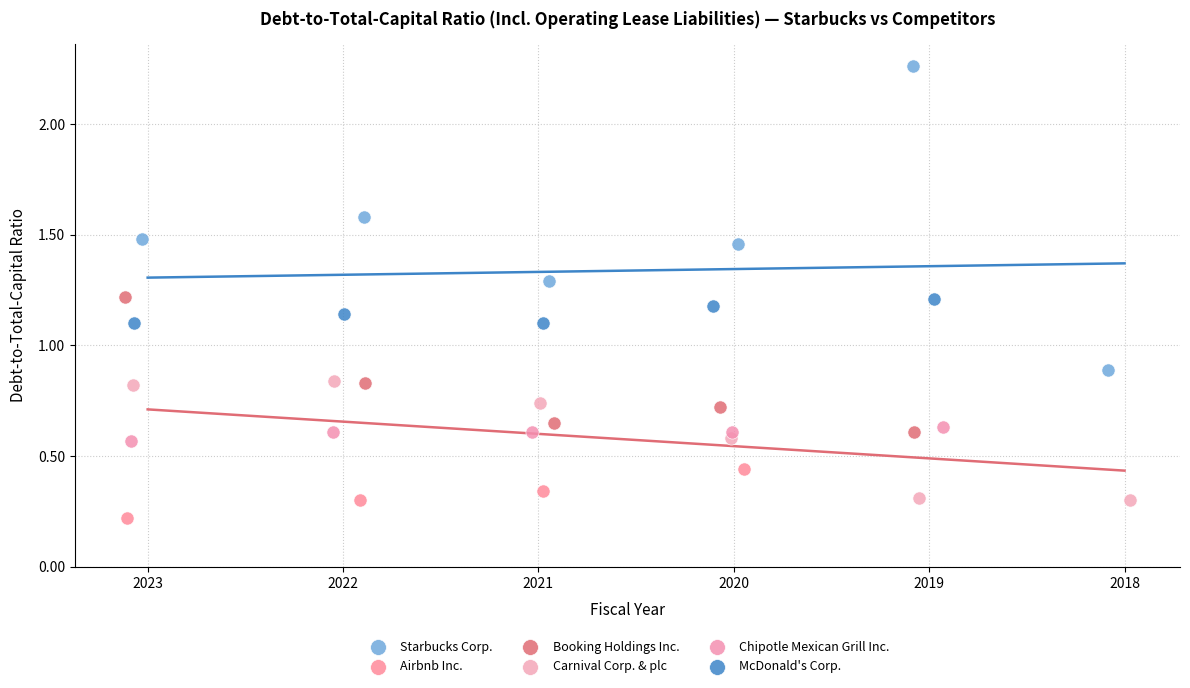

Which series has the largest Y range (max minus min)?

Starbucks Corp.